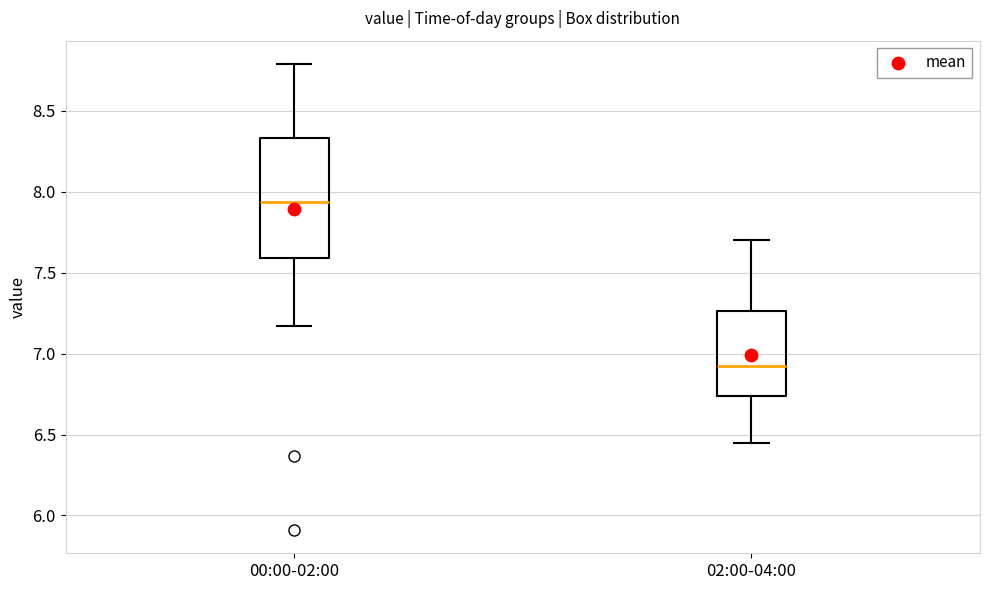

Reading left to right, read every box against the y-axis: the position of its median line, the range the box covers, and the ends of its whiskers. The values are not printed on the chart, so give them approximately, as read against the axis.

00:00-02:00: median 7.95, box 7.60 to 8.35, whiskers 7.15 to 8.80
02:00-04:00: median 6.95, box 6.75 to 7.25, whiskers 6.45 to 7.70